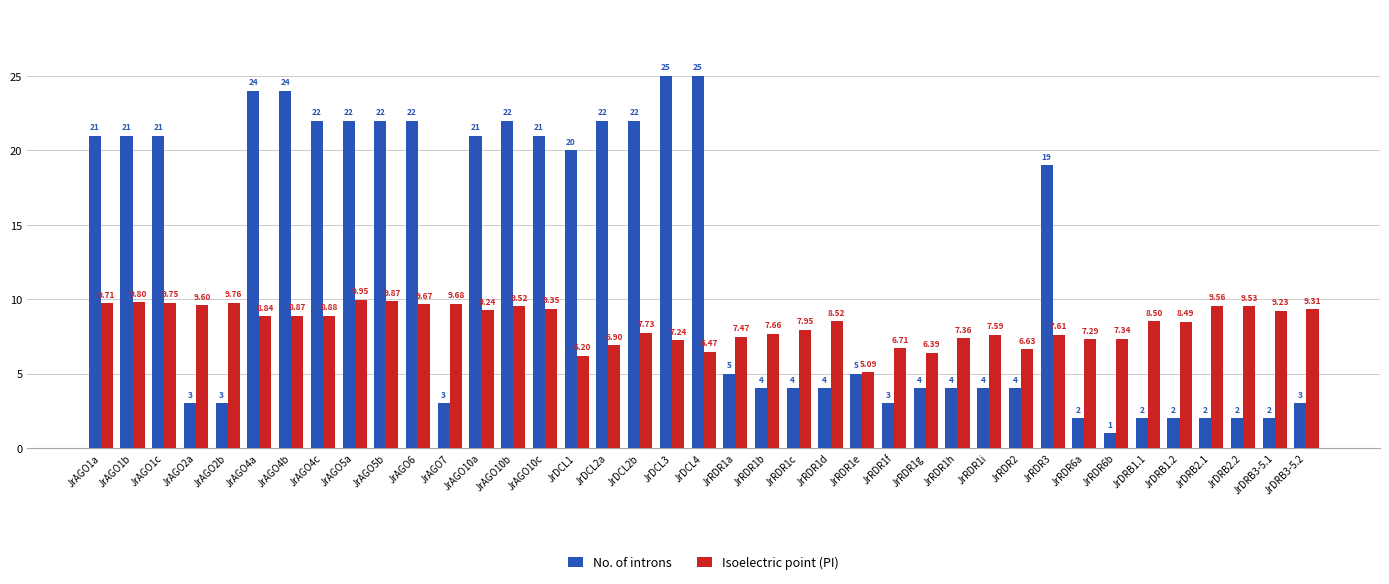

Where does the Isoelectric point (PI) series first go above 8?

JrAGO1a